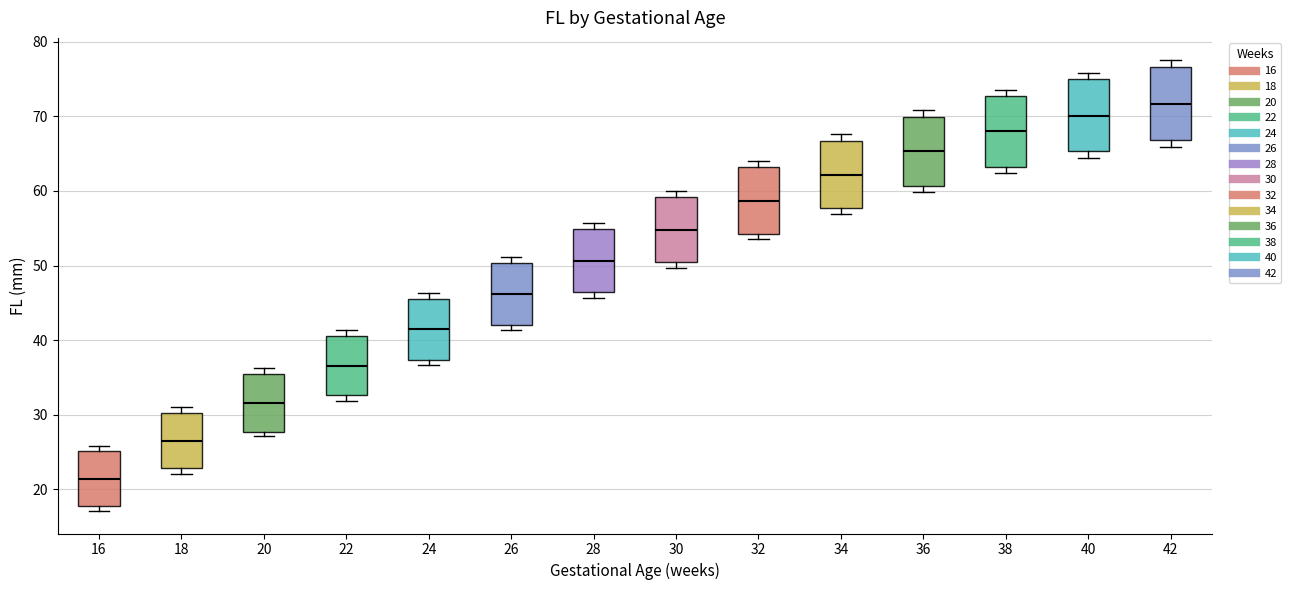

Reading left to right, read every box against the y-axis: the position of its median line, the range the box covers, and the ends of its whiskers. The values are not printed on the chart, so give them approximately, as read against the axis.

16: median 21, box 18 to 25, whiskers 17 to 26
18: median 27, box 23 to 30, whiskers 22 to 31
20: median 32, box 28 to 36, whiskers 27 to 36 (just above the box's upper edge)
22: median 37, box 33 to 41, whiskers 32 to 41 (just above the box's upper edge)
24: median 42, box 37 to 46, whiskers 37 (just below the box's lower edge) to 46 (just above the box's upper edge)
26: median 46, box 42 to 50, whiskers 41 to 51
28: median 51, box 46 to 55, whiskers 46 (just below the box's lower edge) to 56
30: median 55, box 50 to 59, whiskers 50 (just below the box's lower edge) to 60
32: median 59, box 54 to 63, whiskers 54 (just below the box's lower edge) to 64
34: median 62, box 58 to 67, whiskers 57 to 68
36: median 65, box 61 to 70, whiskers 60 to 71
38: median 68, box 63 to 73, whiskers 62 to 74
40: median 70, box 65 to 75, whiskers 64 to 76
42: median 72, box 67 to 77, whiskers 66 to 78